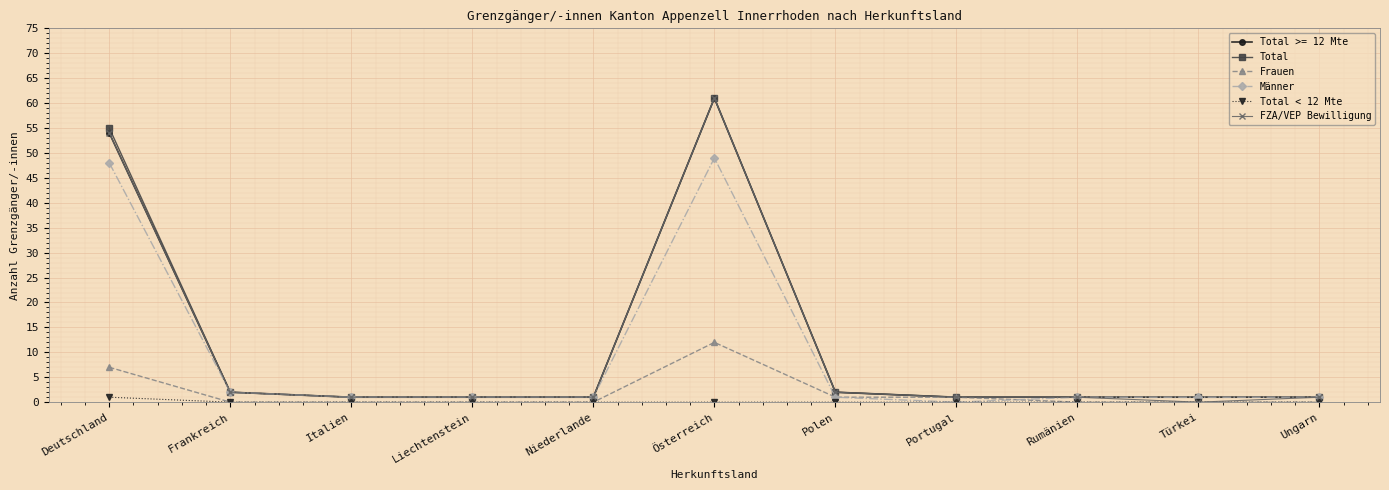

What is the total value across all series at Österreich?

244